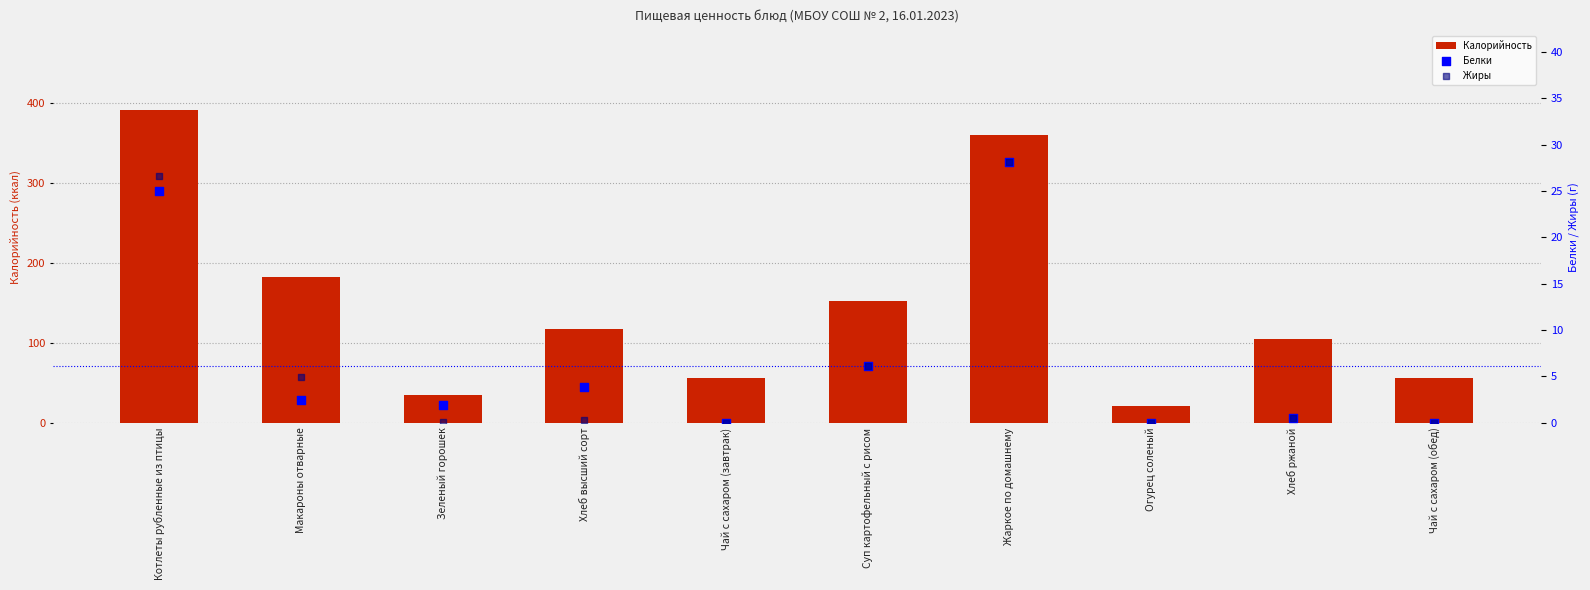

Which series has the largest Y range (max minus min)?

Калорийность